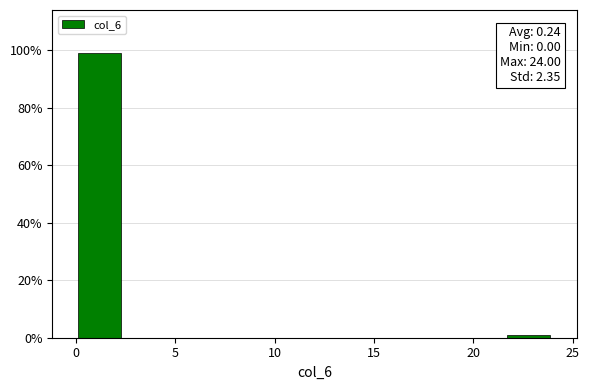

Which range on the x-axis has the tallest bar?

0.0 to 2.4